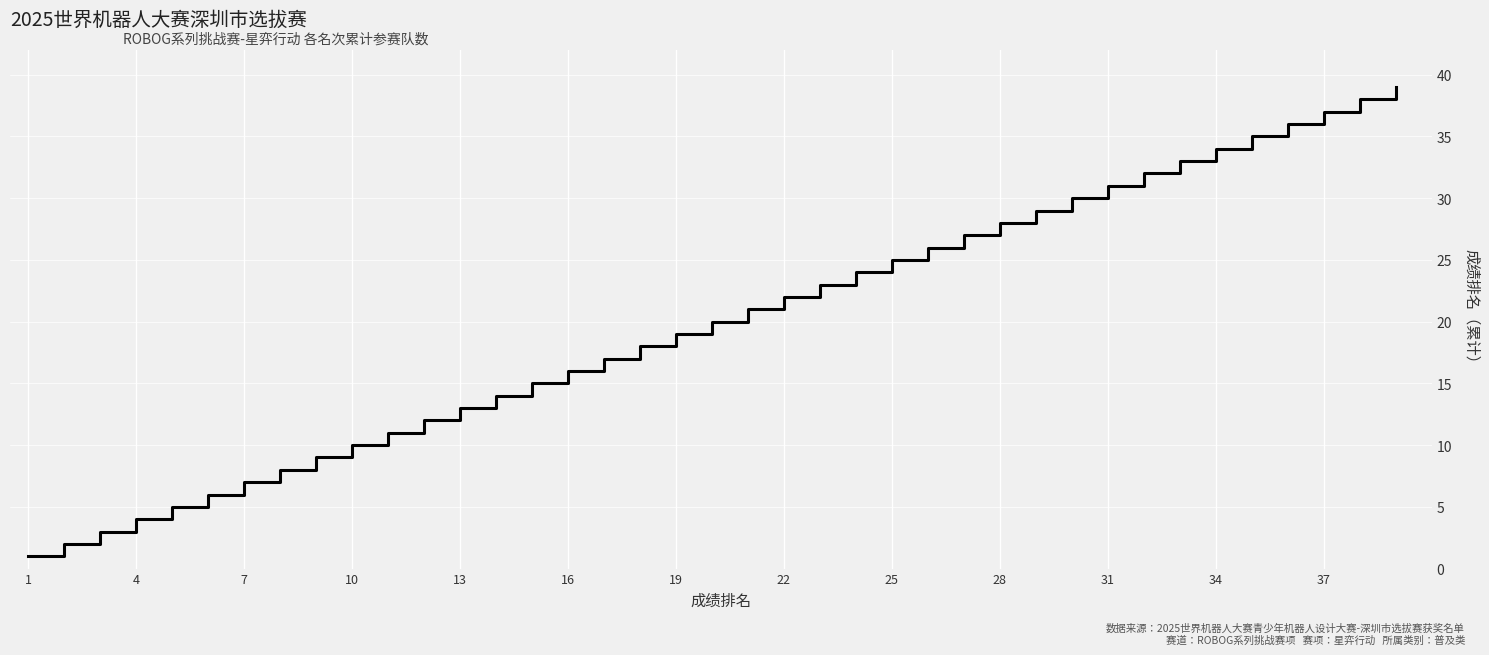

What is the sum of all values?

780